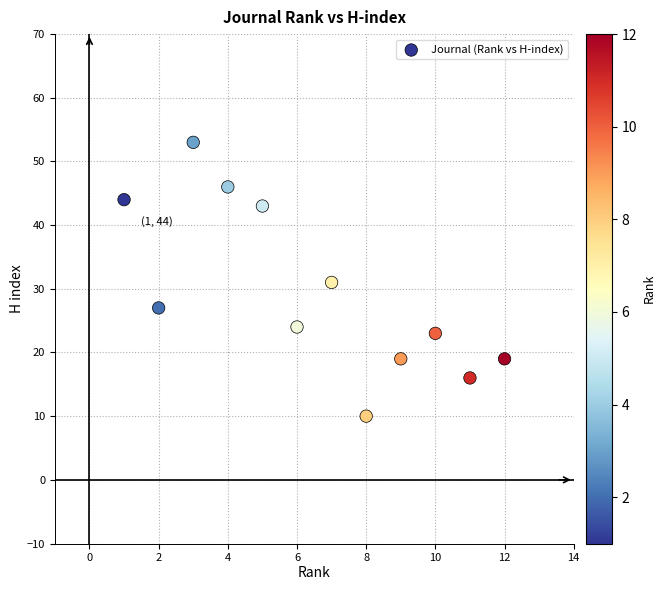

What is the range of X values (max minus min)?

11